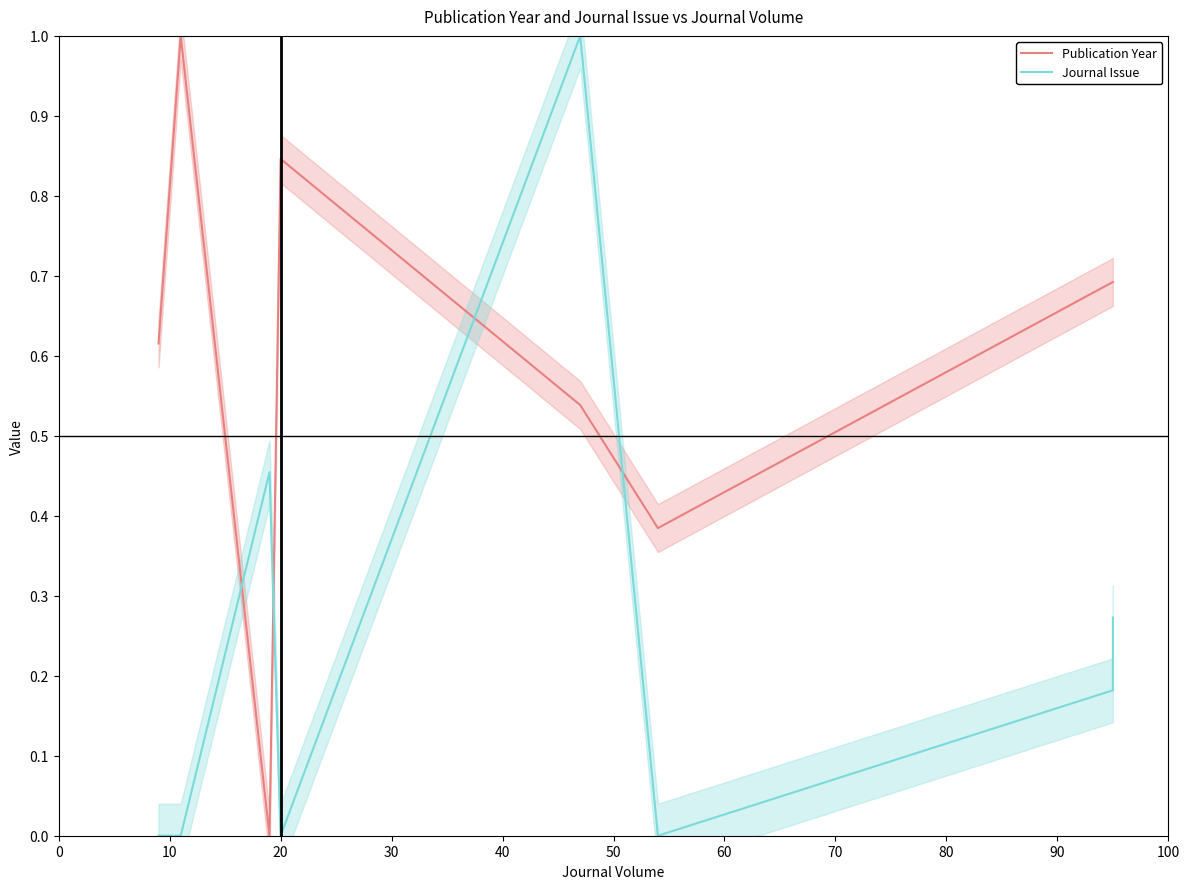

True or false: Publication Year has more than 0 points higher than both neighbors.

True